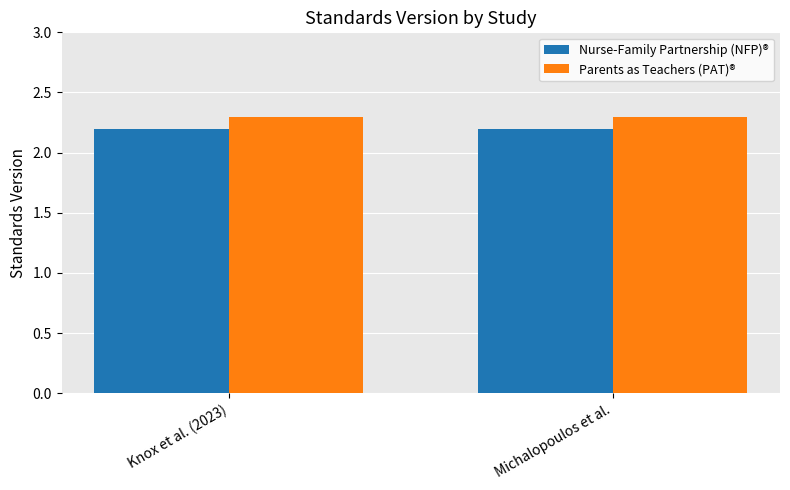

Reading left to right, extract all data points from this chart.

Nurse-Family Partnership (NFP)®: Knox et al. (2023)=2.2	Michalopoulos et al.=2.2
Parents as Teachers (PAT)®: Knox et al. (2023)=2.3	Michalopoulos et al.=2.3